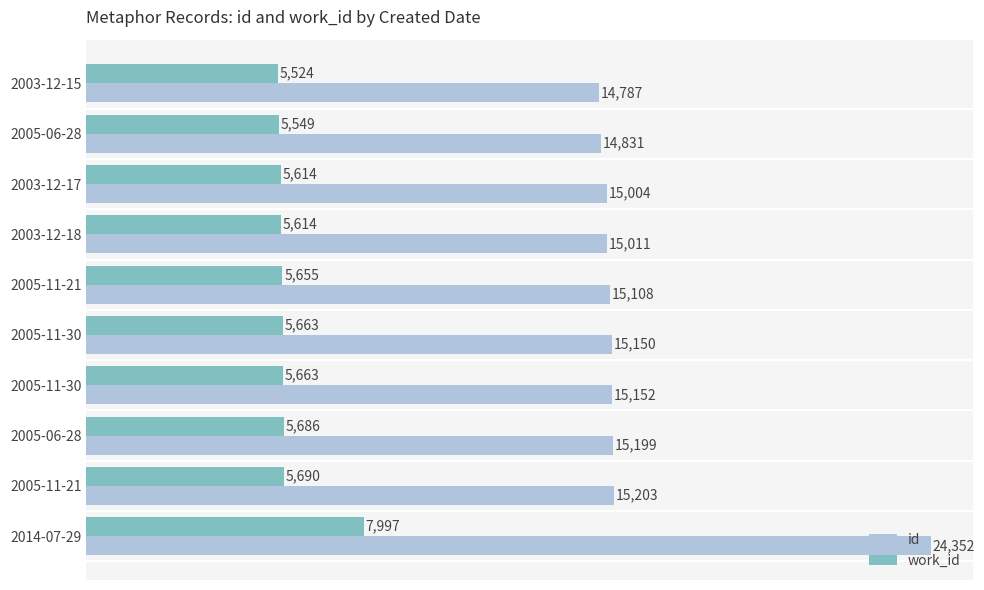

Count the number of categories in the chart.

10